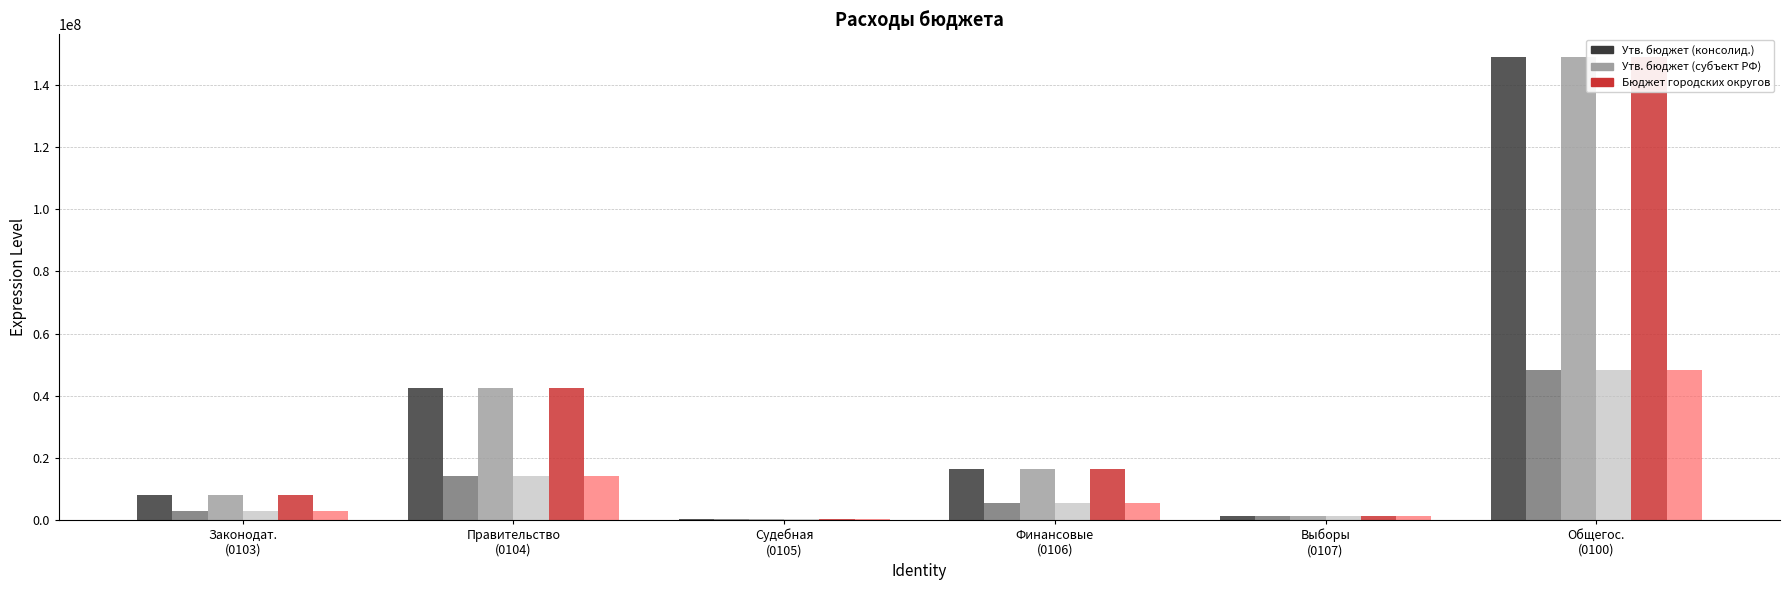

True or false: Утв. бюджет (консолид.) has a value of 42453.0 at Судебная
(0105).

False